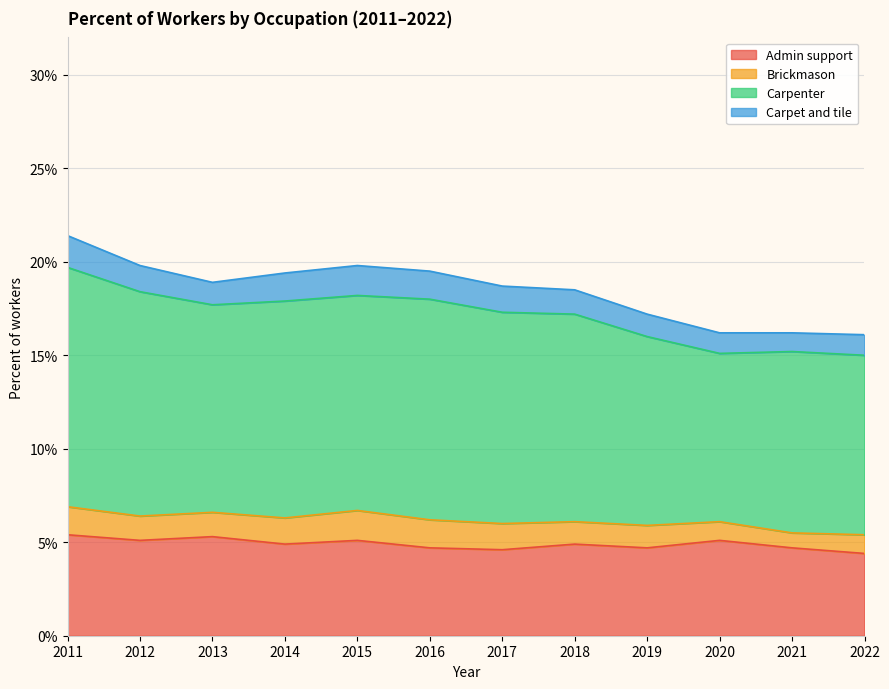

What are all the series names shown in the legend?

Admin support, Brickmason, Carpenter, Carpet and tile